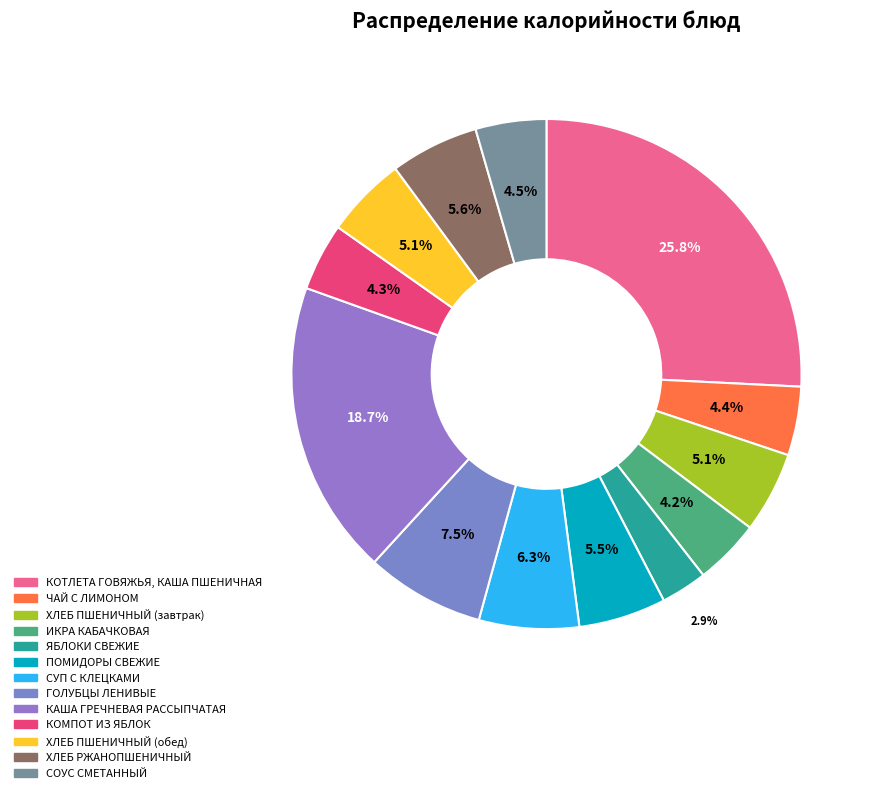

Count the number of slices in the pie.

13